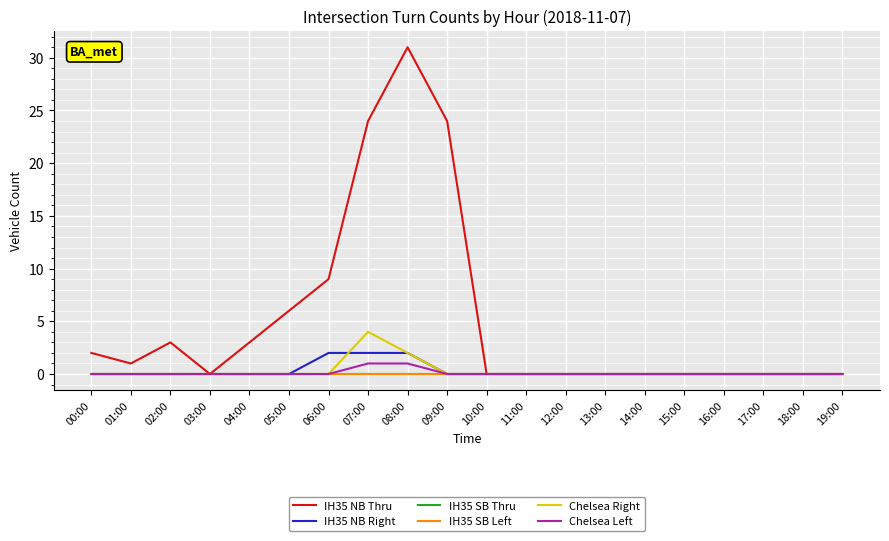

Does the chart have visible grid lines?

Yes